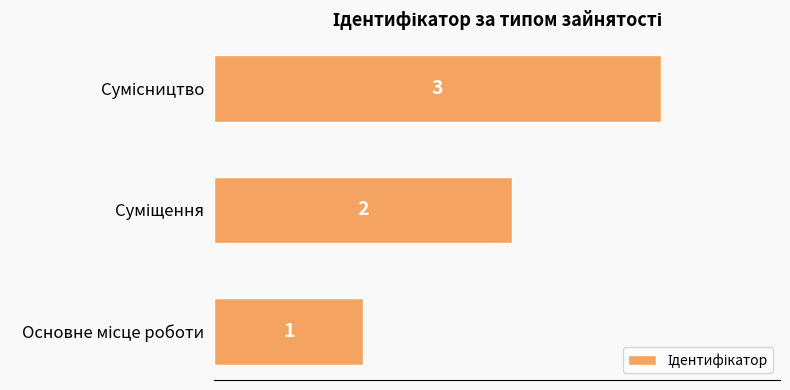

What is the smallest value displayed?

1